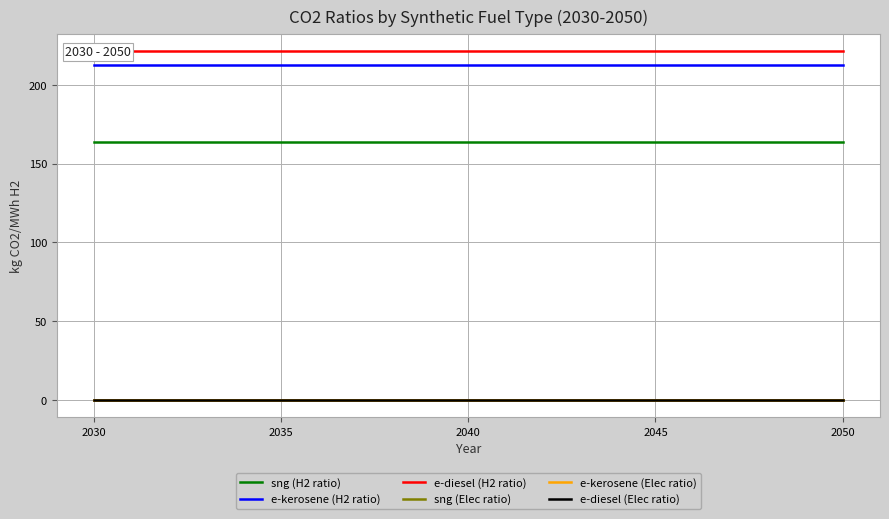

Which series has the widest spread of values?

sng (H2 ratio)